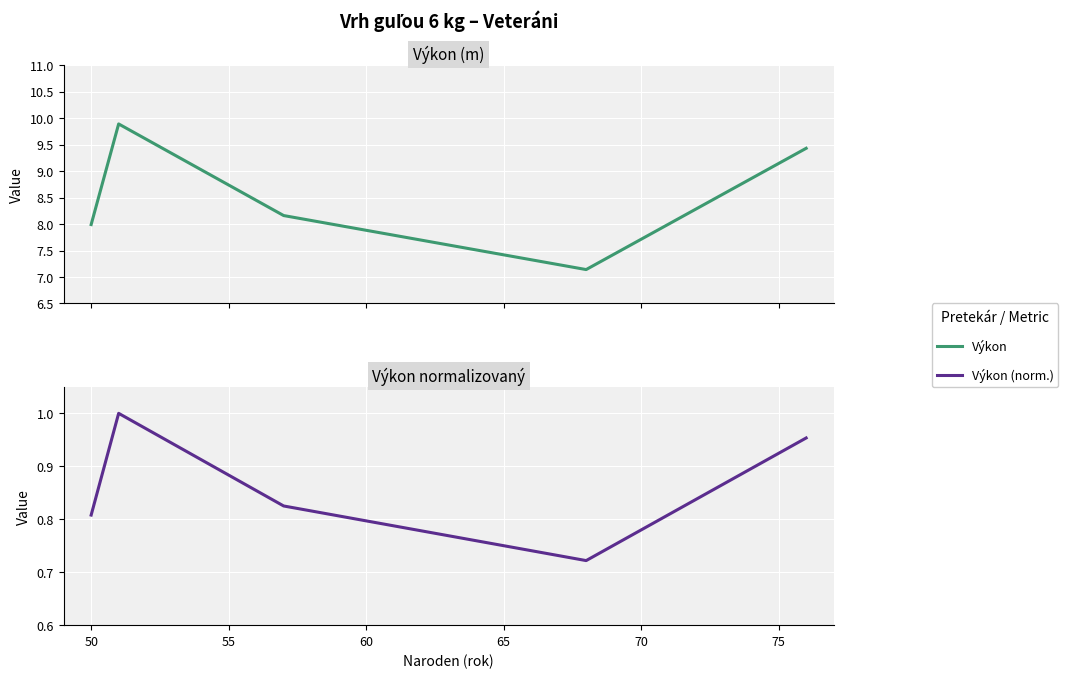

How many data points in Výkon are less than 8?

2